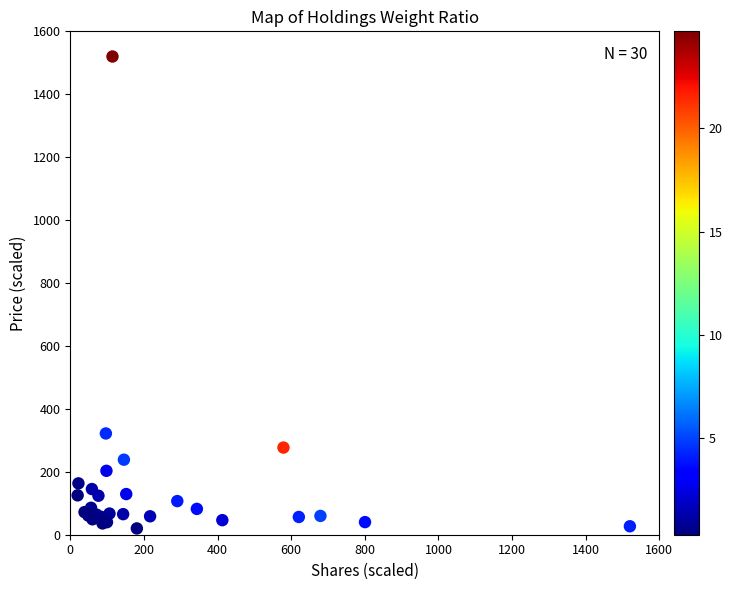

What Y value in the scatter plot is closest to 770?

321.9